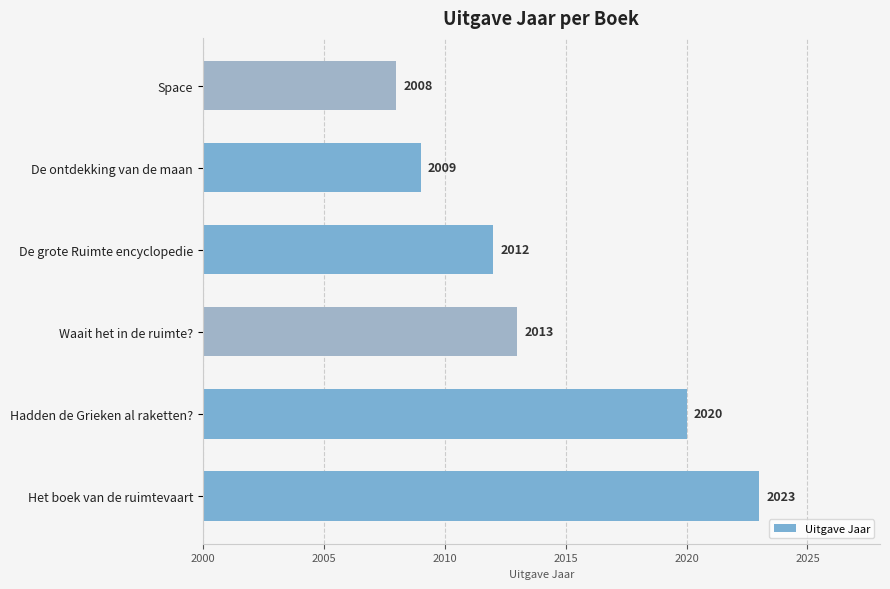

Reading bottom to top, transcribe all the data shown in this chart.

Het boek van de ruimtevaart=2023	Hadden de Grieken al raketten?=2020	Waait het in de ruimte?=2013	De grote Ruimte encyclopedie=2012	De ontdekking van de maan=2009	Space=2008